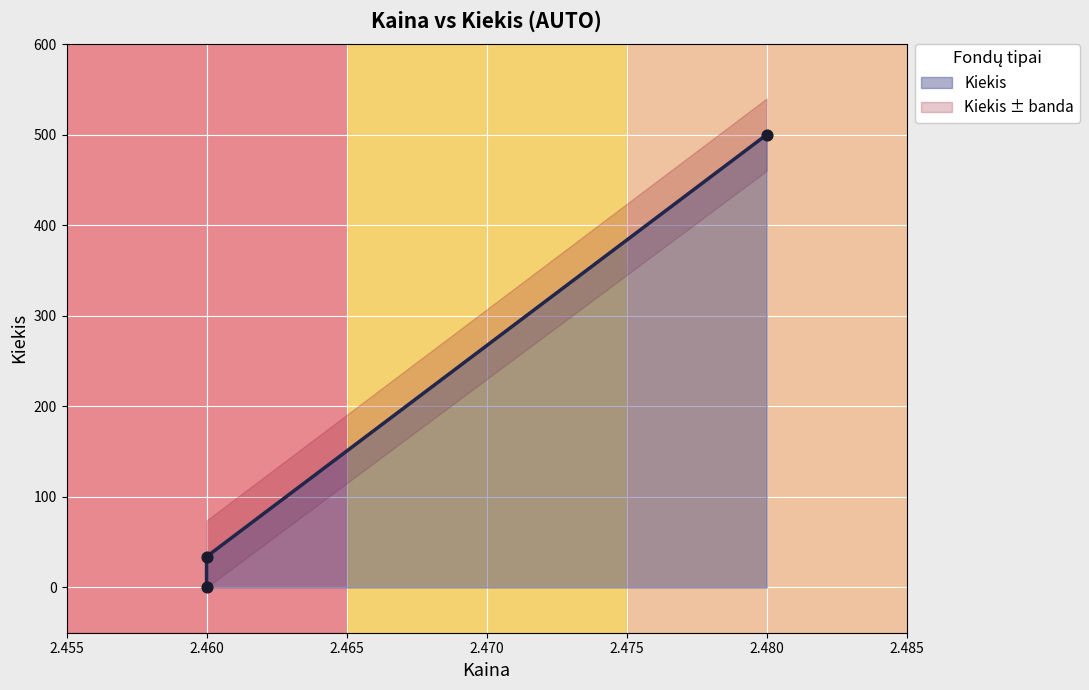

What is the change in value from 2.46 to 2.48?

+466